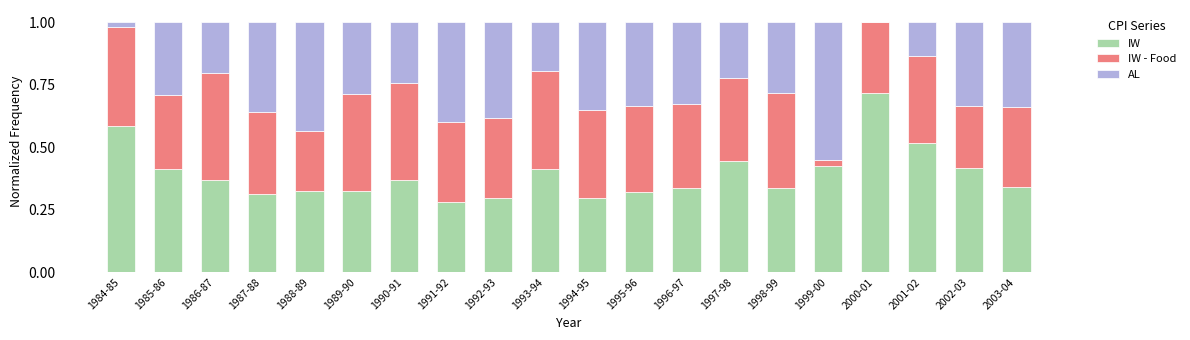

Are the bars horizontal?

No